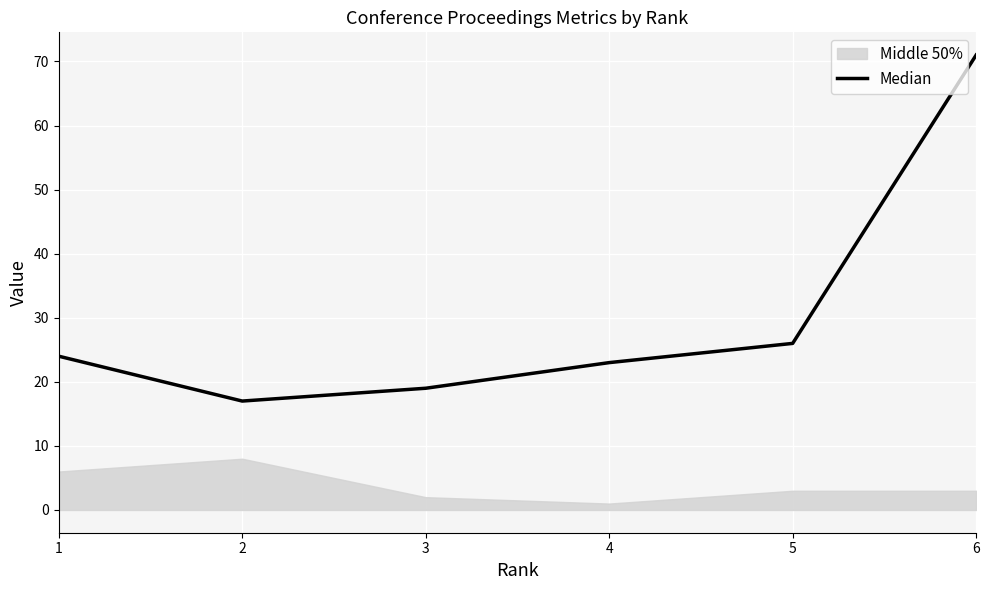

What is the ratio of the value at 5 to the value at 2?

1.5